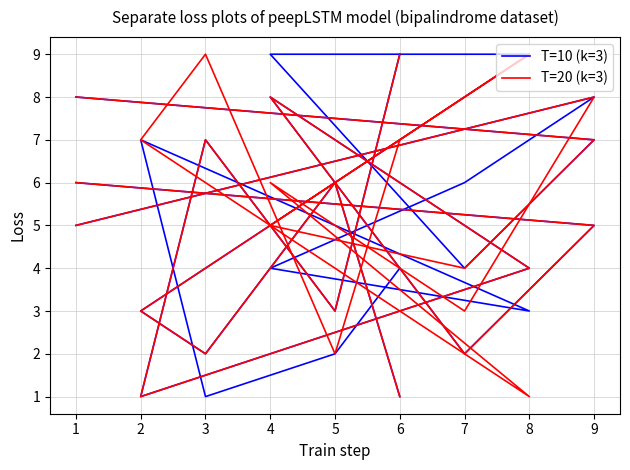

How many interior local valleys does the T=20 (k=3) series have?

3